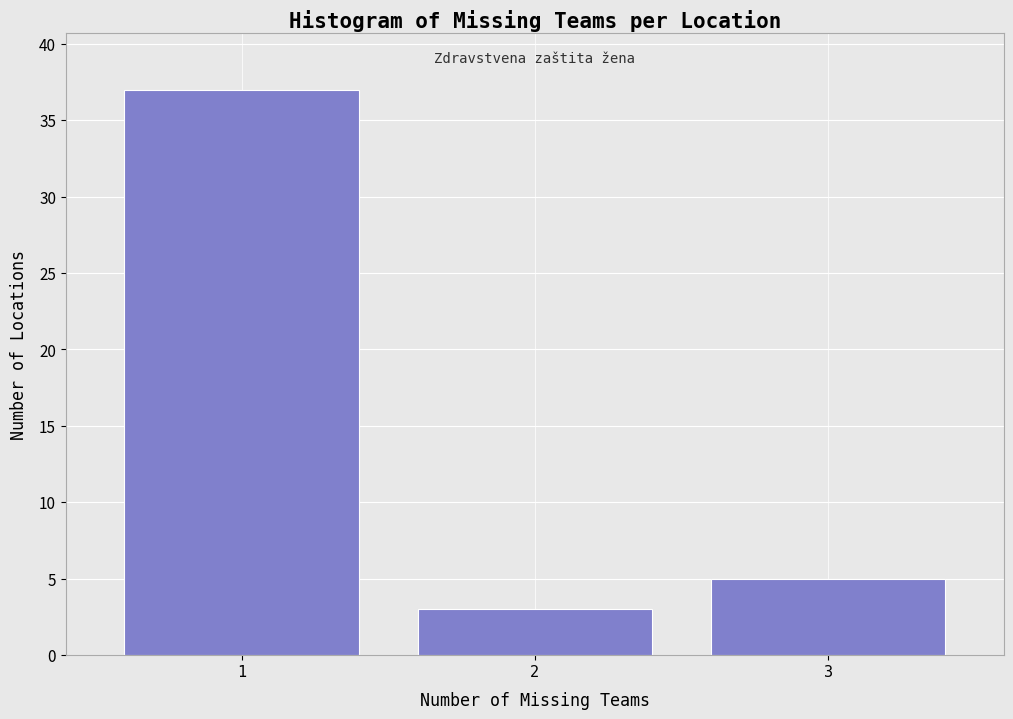

Which range on the x-axis has the tallest bar?

0.5 to 1.5